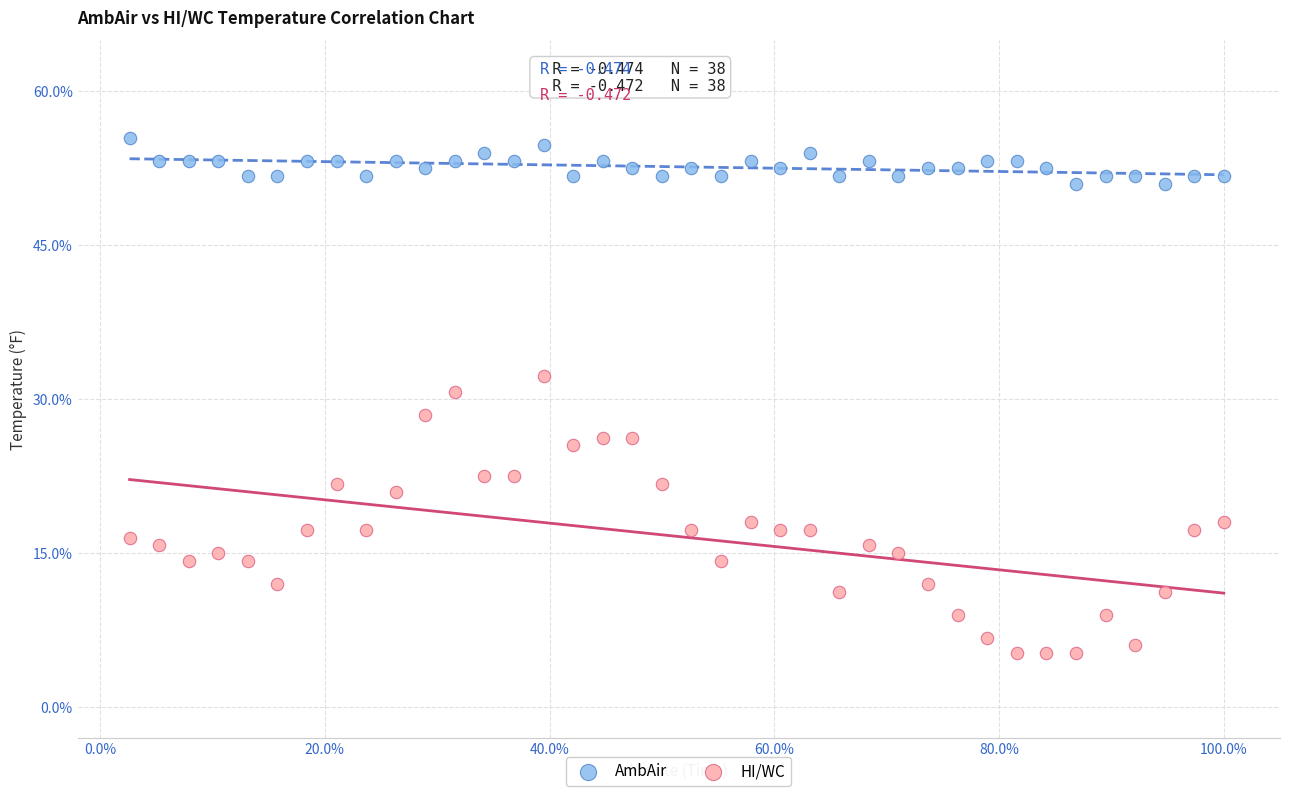

Which series has the largest Y range (max minus min)?

HI/WC